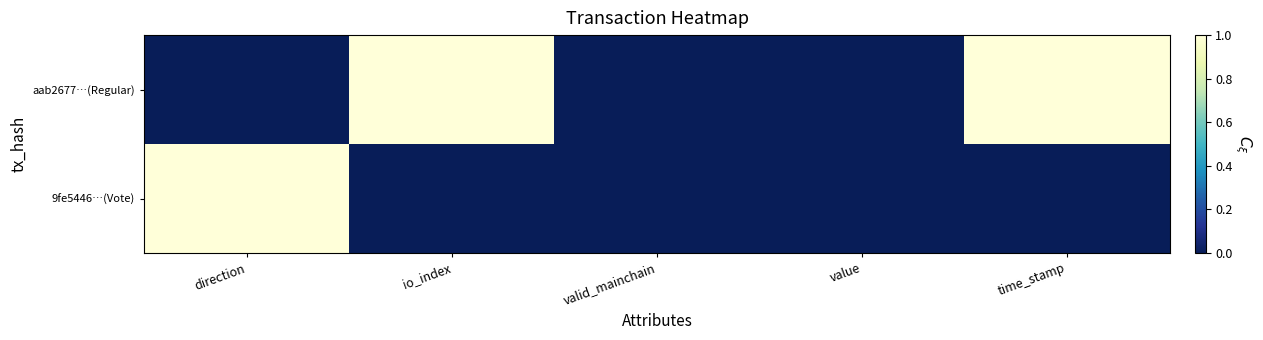

Rank the series at valid_mainchain from lowest to highest value.

aab2677…(Regular), 9fe5446…(Vote)